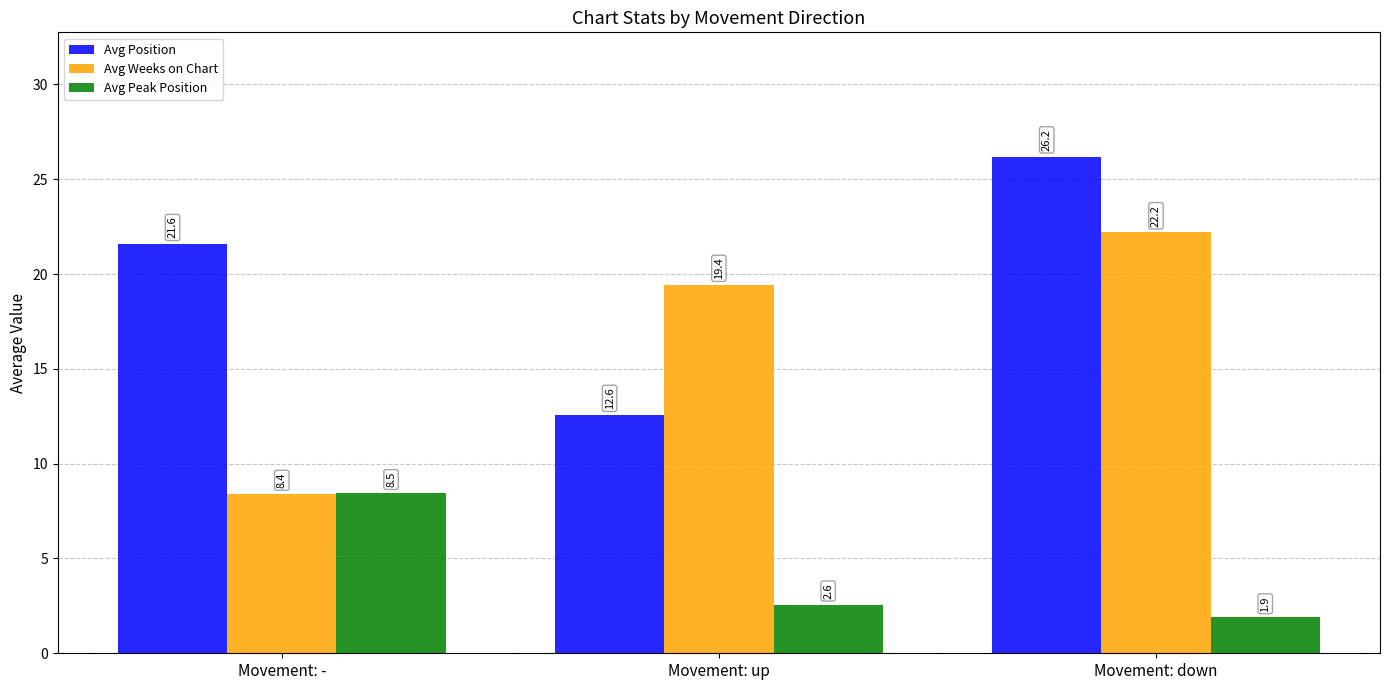

Count the number of data series in this chart.

3